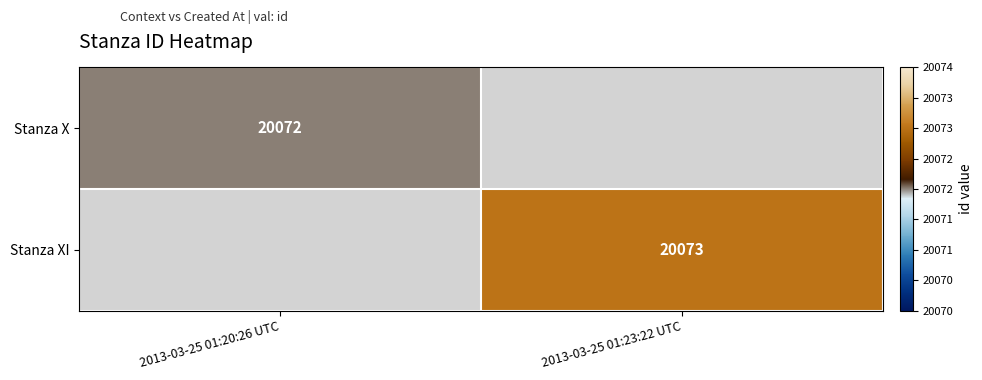

True or false: Stanza X has a value of 20072 at 2013-03-25 01:20:26 UTC.

True